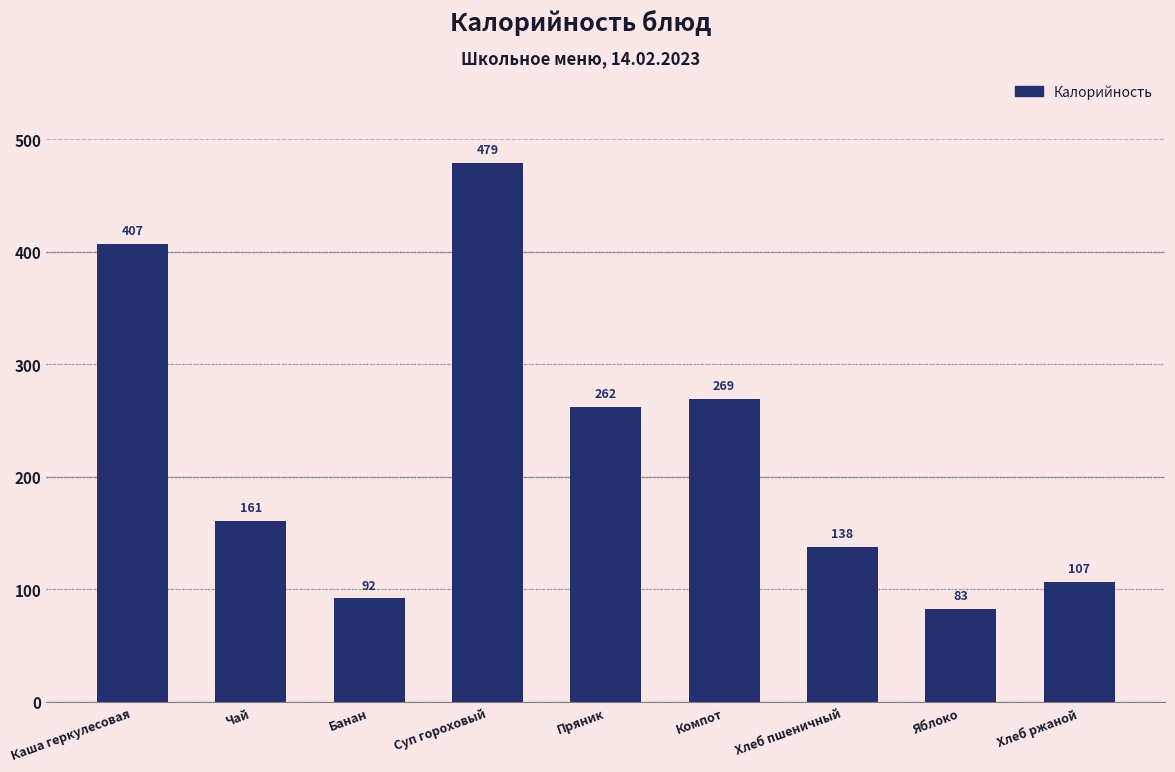

What is the change in value from Суп гороховый to Хлеб ржаной?

-372.0